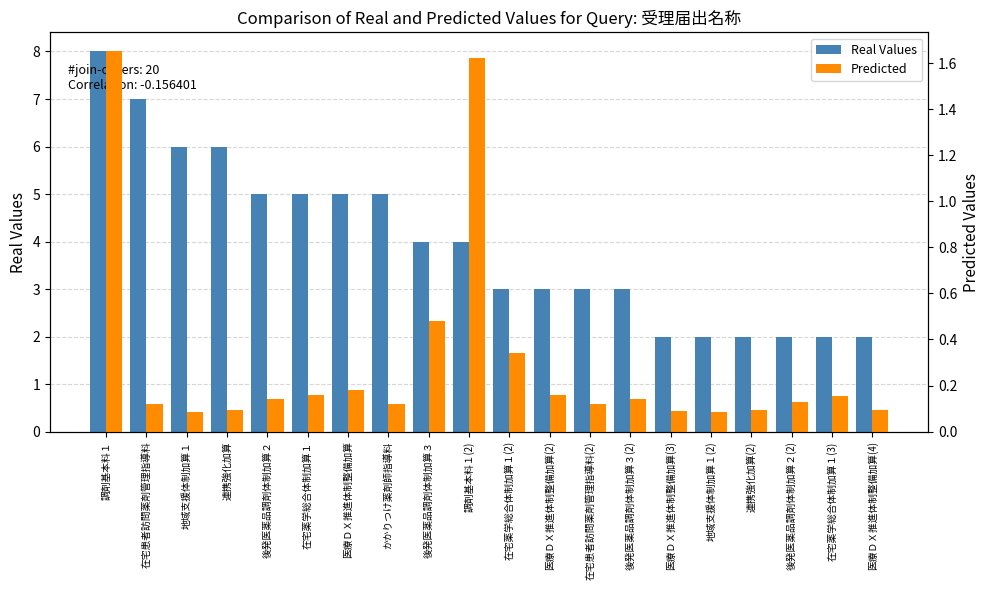

List the series in order of their overall mean, highest first.

Real Values, Predicted